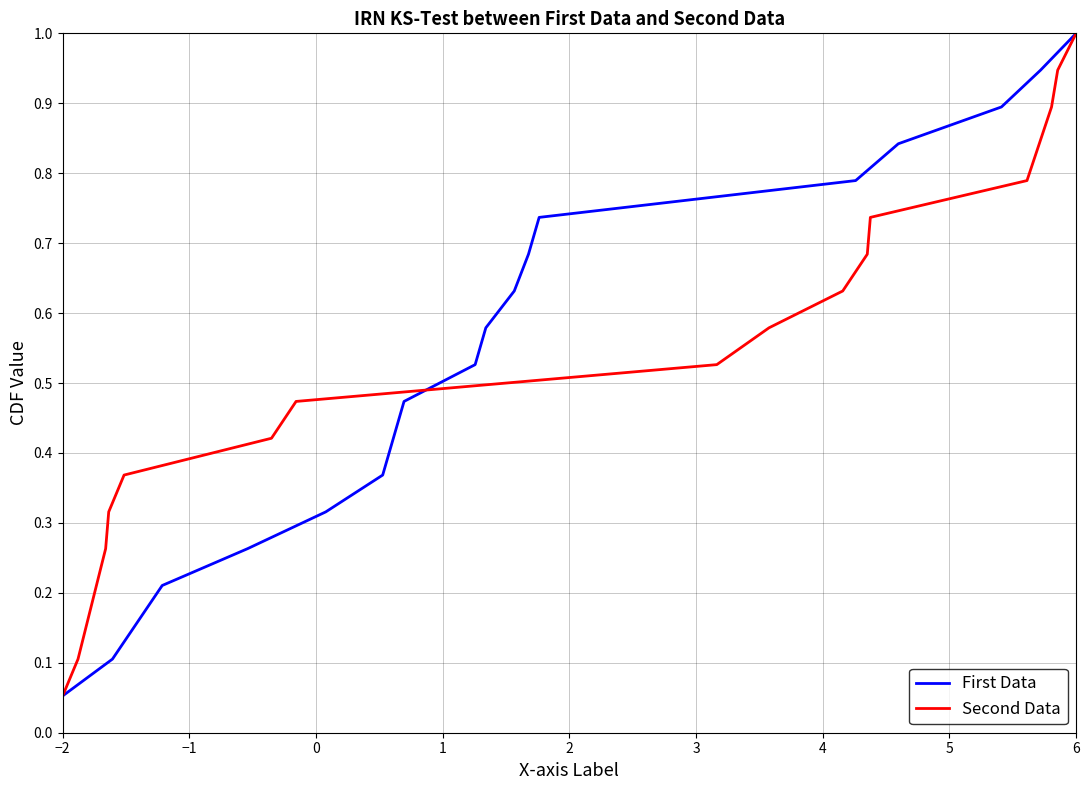

Is it true that First Data equals 0.8 at 10?

False